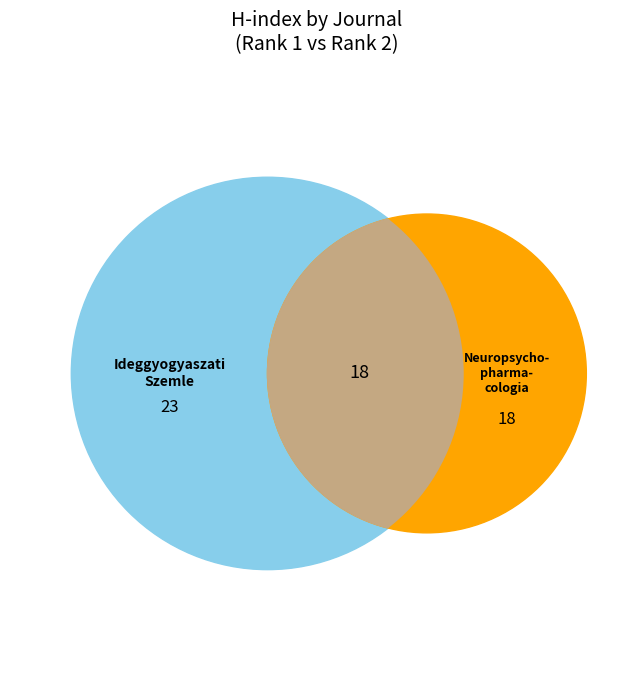

To the nearest percent, what portion does Neuropsychopharmacologia Hungarica represent?

44%